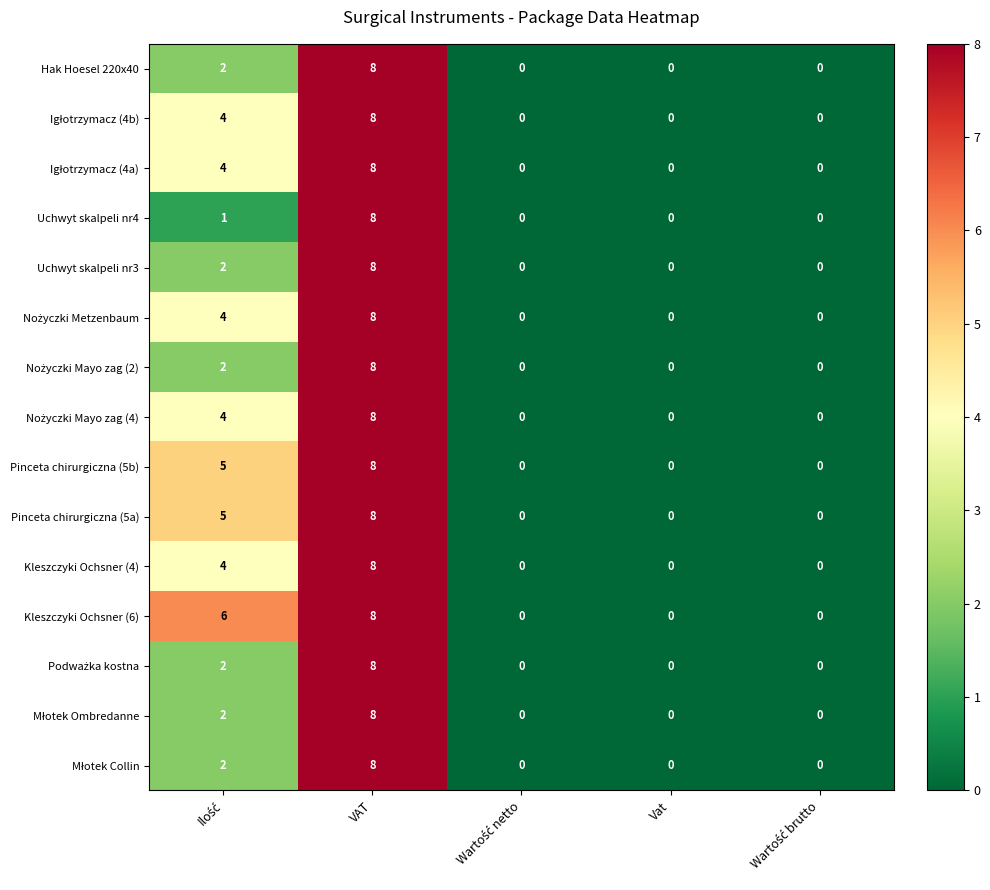

What is the difference between the maximum and minimum values in the Kleszczyki Ochsner (6) series?

8